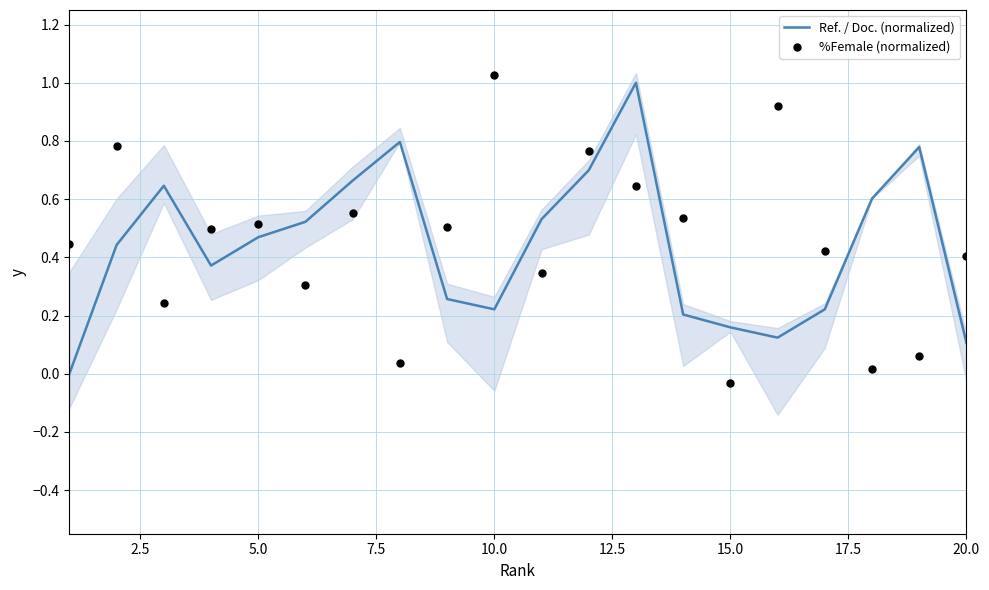

What are all the series names shown in the legend?

Ref. / Doc. (normalized), %Female (normalized)